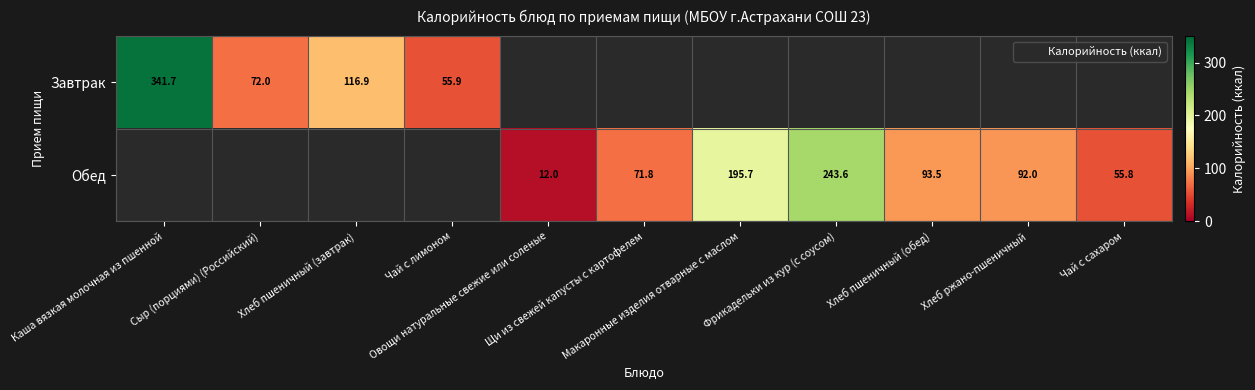

How many series are shown in this chart?

2